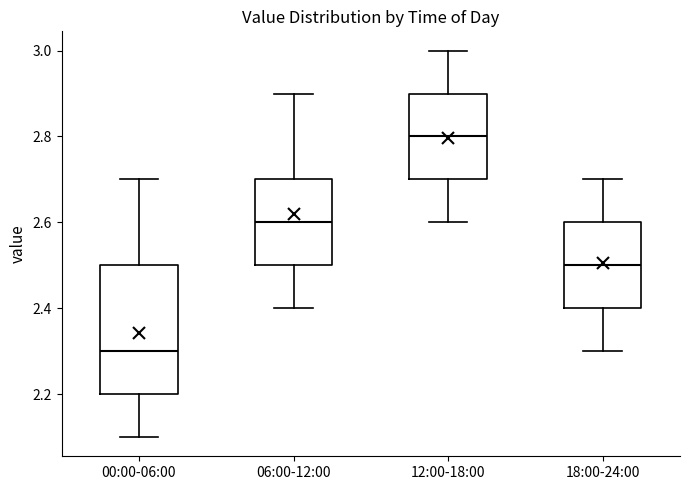

Reading left to right, transcribe this box plot: for each box, give where its median line is, the range the box spans, and where its two whiskers end, as read against the y-axis. The values are not printed on the chart, so give them approximately, as read against the axis.

00:00-06:00: median 2.3, box 2.2 to 2.5, whiskers 2.1 to 2.7
06:00-12:00: median 2.6, box 2.5 to 2.7, whiskers 2.4 to 2.9
12:00-18:00: median 2.8, box 2.7 to 2.9, whiskers 2.6 to 3.0
18:00-24:00: median 2.5, box 2.4 to 2.6, whiskers 2.3 to 2.7